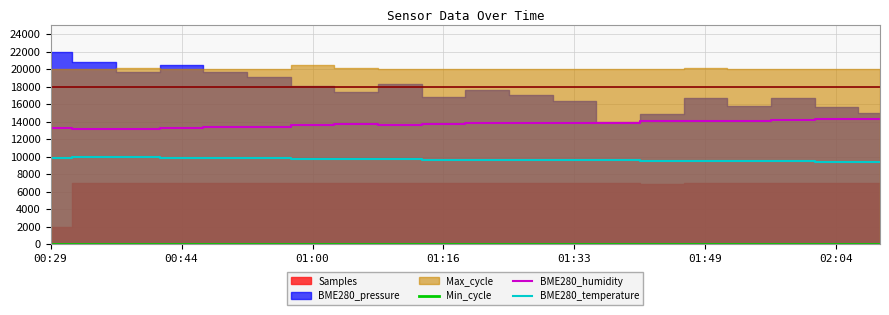

True or false: BME280_humidity and BME280_temperature cross at least once.

False